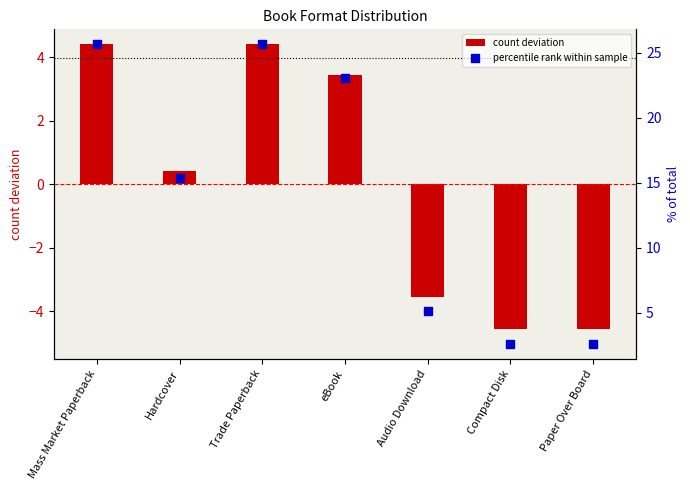

Which series has the widest spread of Y values?

percentile rank within sample